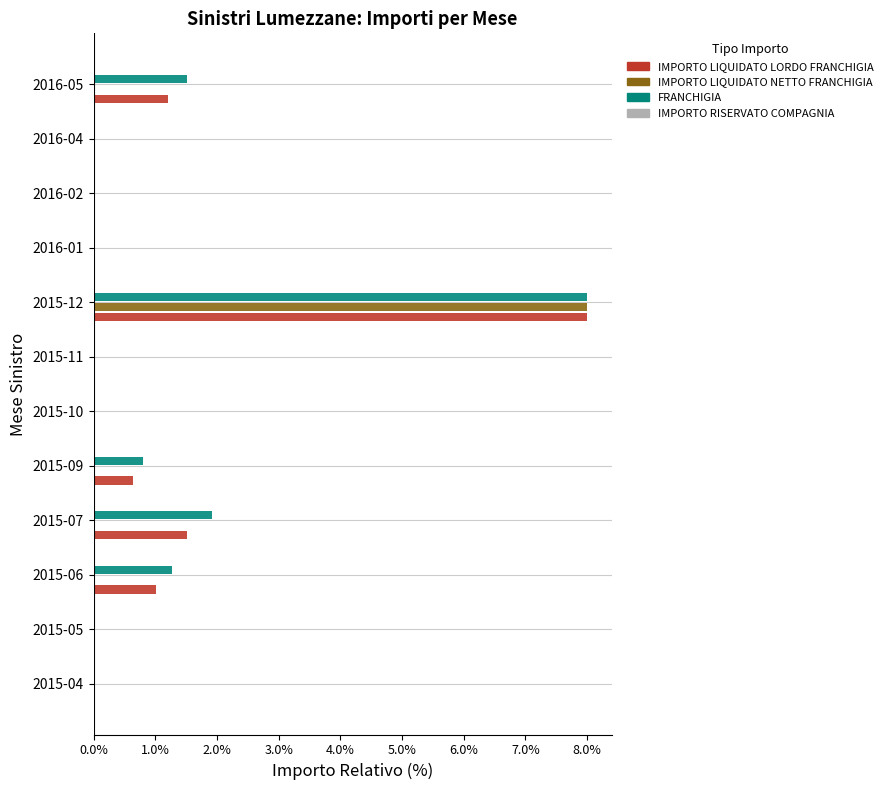

What is the greatest value displayed?

8.0